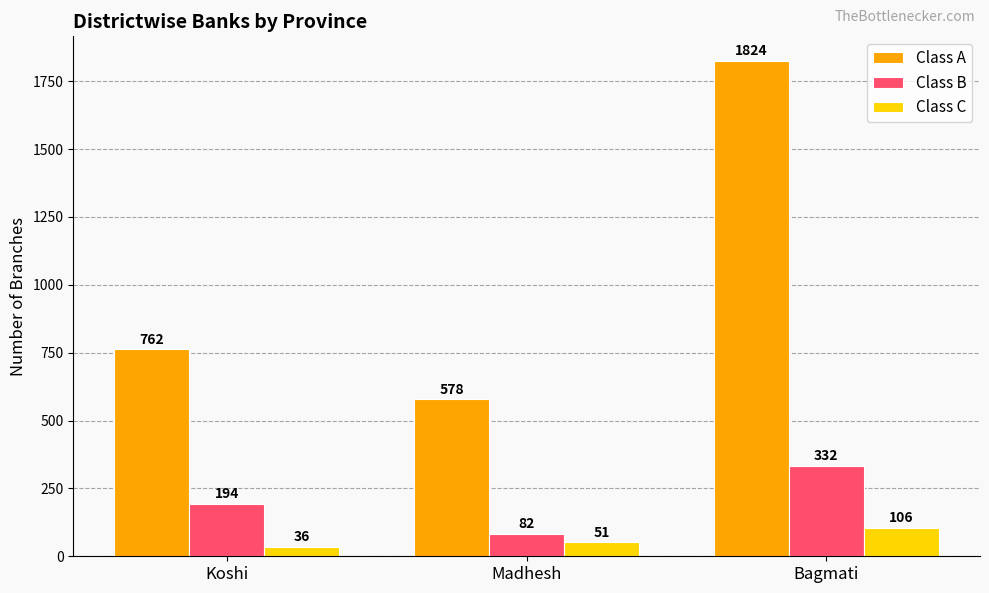

Which category has the lowest value across all series?

Koshi